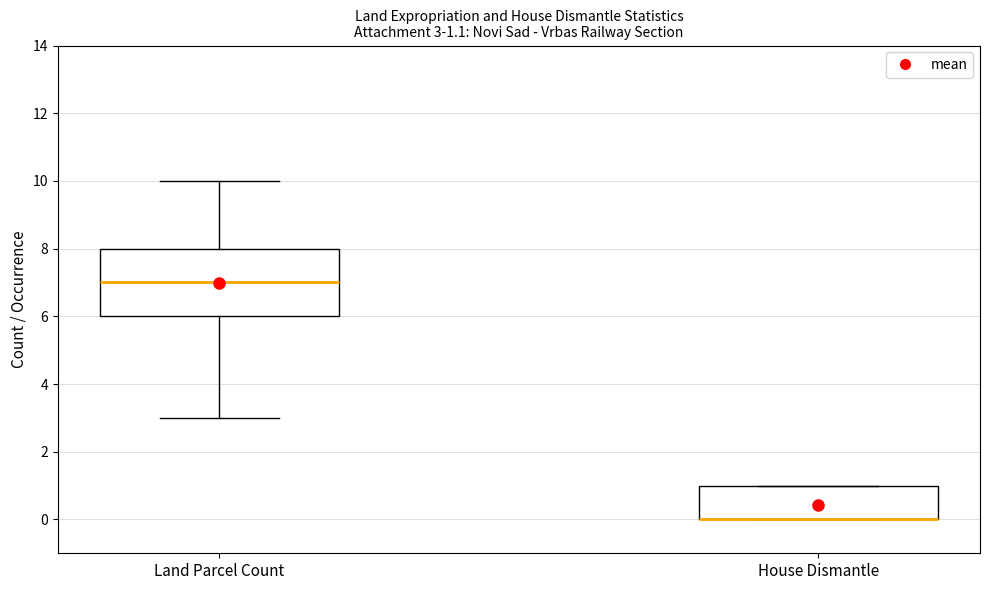

Comparing the boxes themselves (not the whiskers), which one is the tallest?

Land Parcel Count